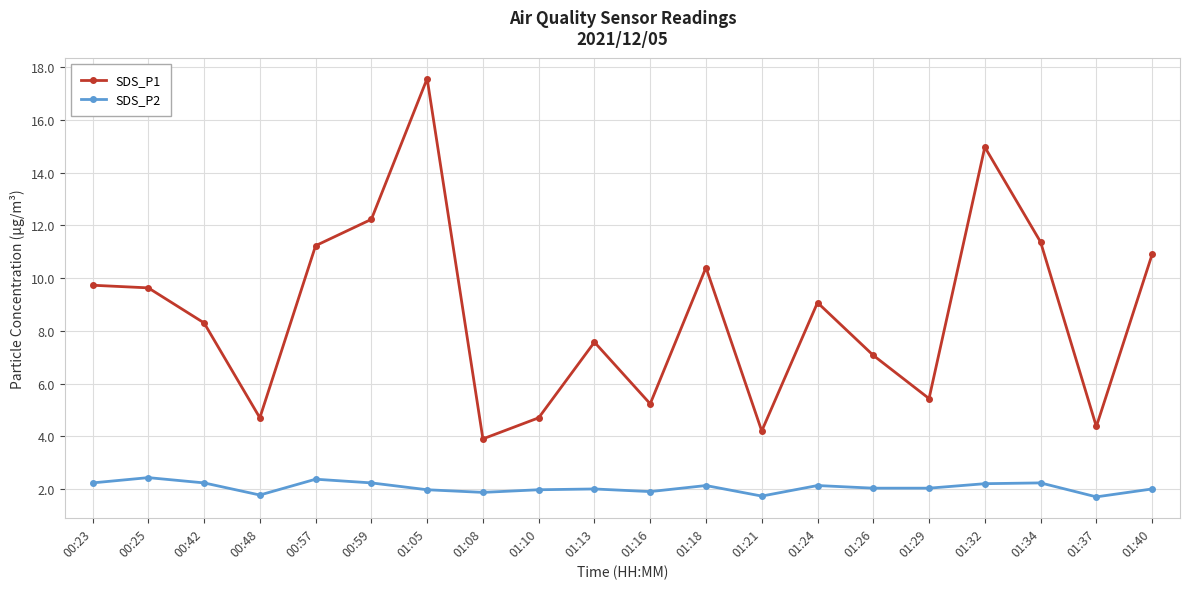

What position from the right is 01:26?

6